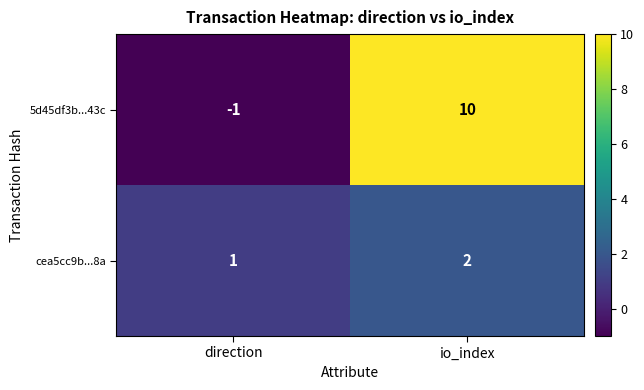

True or false: 5d45df3b...43c has a value of -1 at direction.

True